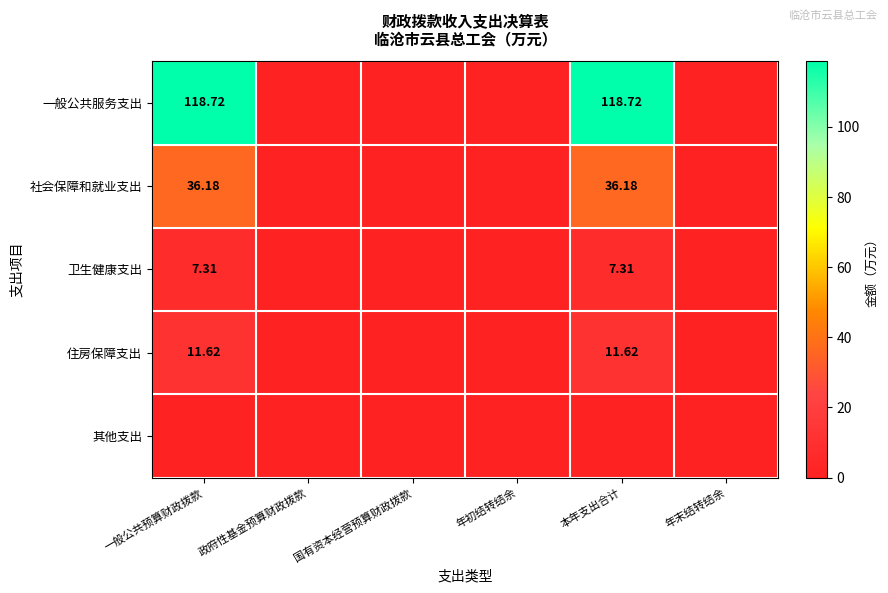

Count the number of categories in the chart.

6